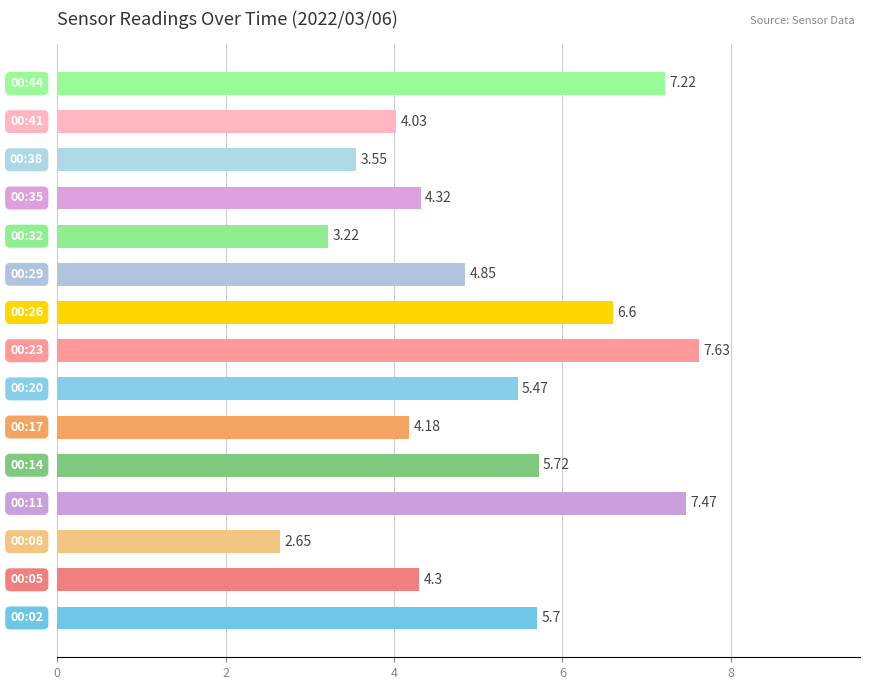

What is the difference between the maximum and minimum values?

5.0